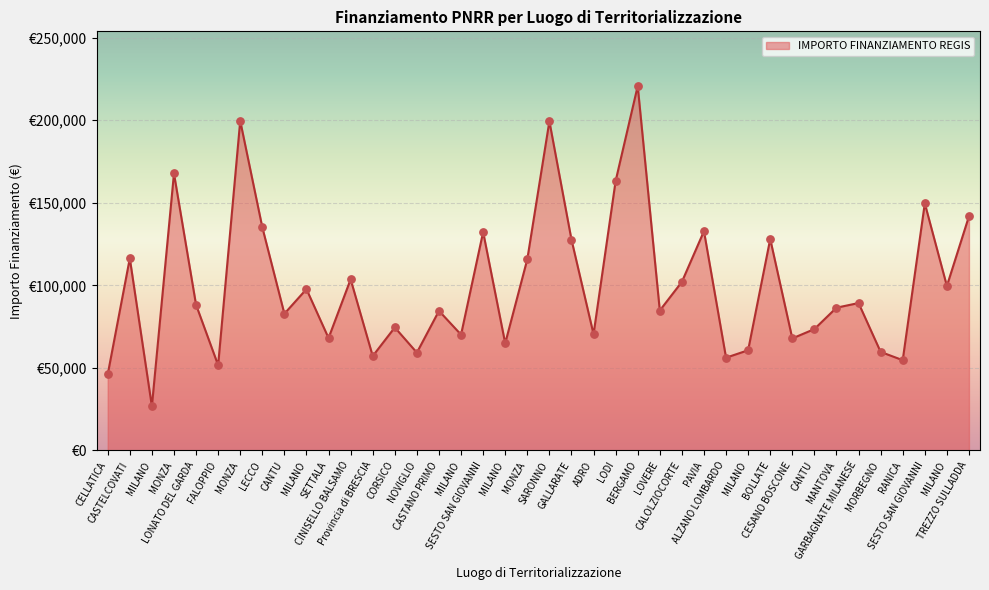

Between PAVIA and LECCO, which is larger?

LECCO